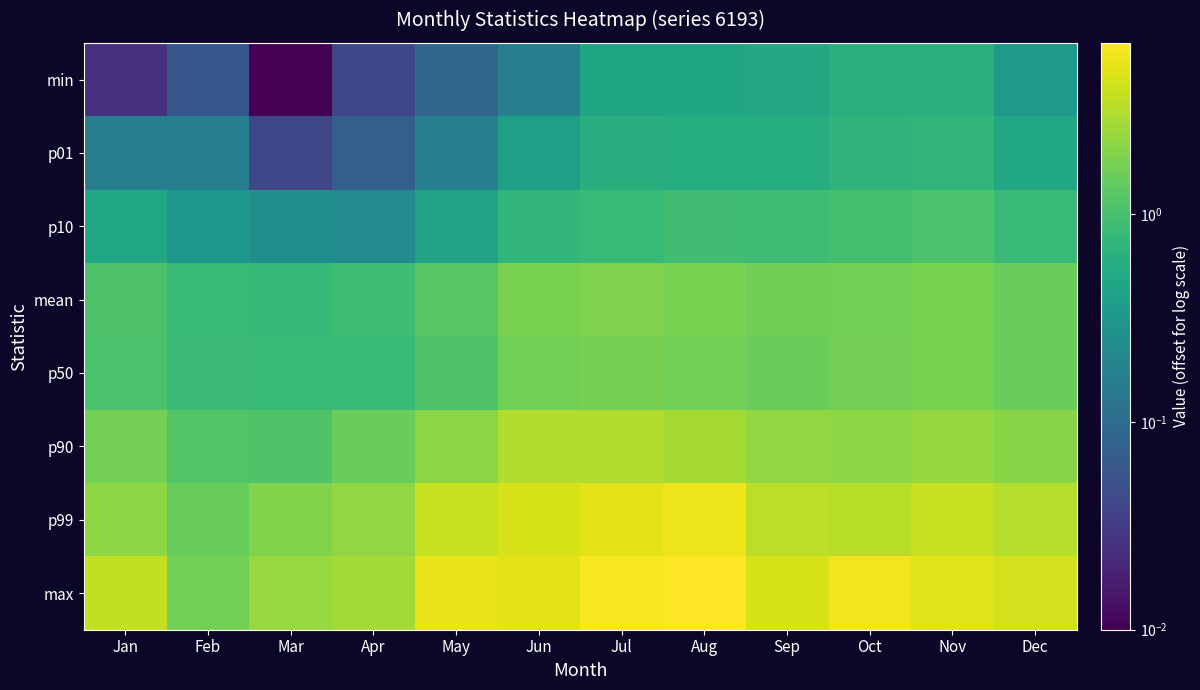

Reading left to right, extract all data points from this chart.

min: Jan=0.0	Feb=0.1	Mar=0.0	Apr=0.0	May=0.1	Jun=0.2	Jul=0.5	Aug=0.5	Sep=0.5	Oct=0.6	Nov=0.6	Dec=0.3
p01: Jan=0.2	Feb=0.2	Mar=0.0	Apr=0.1	May=0.2	Jun=0.4	Jul=0.6	Aug=0.6	Sep=0.6	Oct=0.7	Nov=0.7	Dec=0.5
p10: Jan=0.5	Feb=0.3	Mar=0.2	Apr=0.2	May=0.4	Jun=0.7	Jul=0.8	Aug=0.9	Sep=0.9	Oct=1.0	Nov=1.1	Dec=0.8
mean: Jan=1.1	Feb=0.8	Mar=0.8	Apr=0.9	May=1.2	Jun=1.8	Jul=1.9	Aug=1.8	Sep=1.6	Oct=1.7	Nov=1.8	Dec=1.5
p50: Jan=1.1	Feb=0.8	Mar=0.8	Apr=0.8	May=1.1	Jun=1.7	Jul=1.8	Aug=1.7	Sep=1.6	Oct=1.7	Nov=1.8	Dec=1.5
p90: Jan=1.7	Feb=1.2	Mar=1.1	Apr=1.5	May=2.2	Jun=3.1	Jul=3.1	Aug=2.8	Sep=2.3	Oct=2.2	Nov=2.4	Dec=2.1
p99: Jan=2.2	Feb=1.5	Mar=2.0	Apr=2.3	May=3.9	Jun=4.5	Jul=5.1	Aug=5.7	Sep=3.5	Oct=3.4	Nov=3.9	Dec=3.3
max: Jan=3.7	Feb=1.7	Mar=2.5	Apr=2.7	May=5.5	Jun=5.2	Jul=6.3	Aug=6.7	Sep=4.5	Oct=5.8	Nov=5.0	Dec=4.3